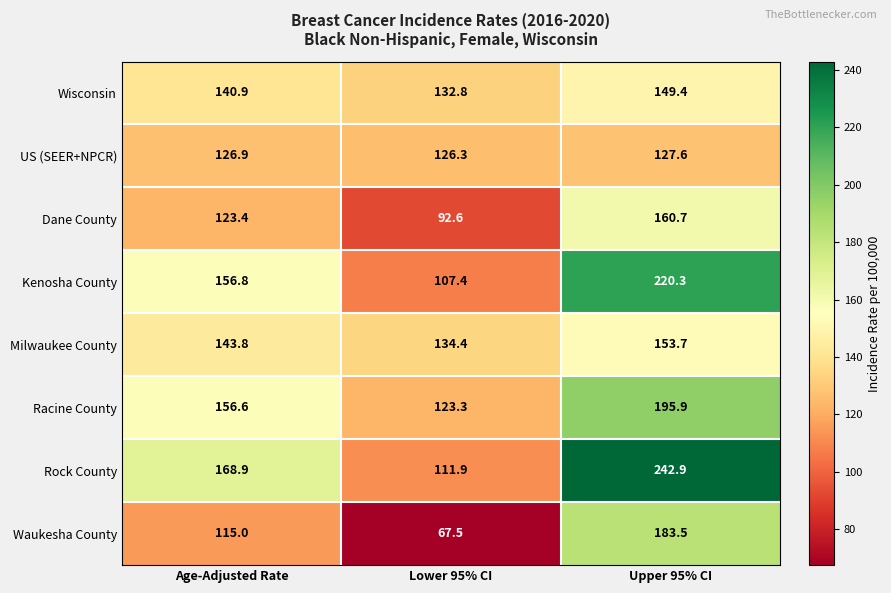

True or false: Racine County has a value of 31.8 at Lower 95% CI.

False